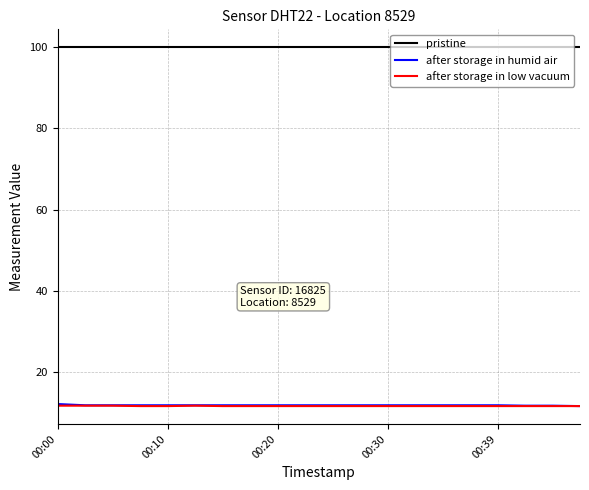

What is the highest value of the pristine series?

99.9